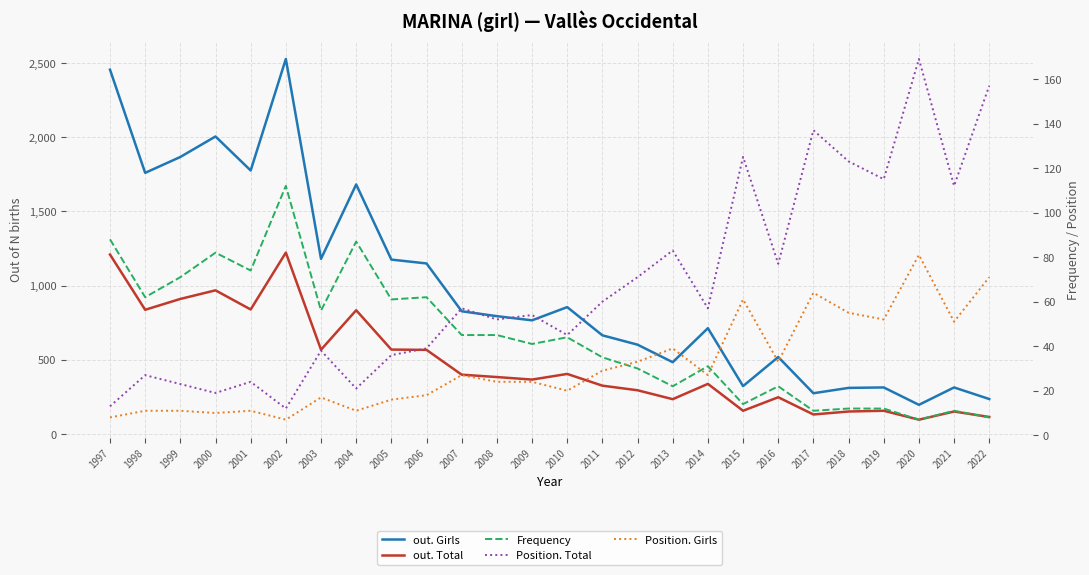

What is the value of the Frequency point at the 24th from the left?

7